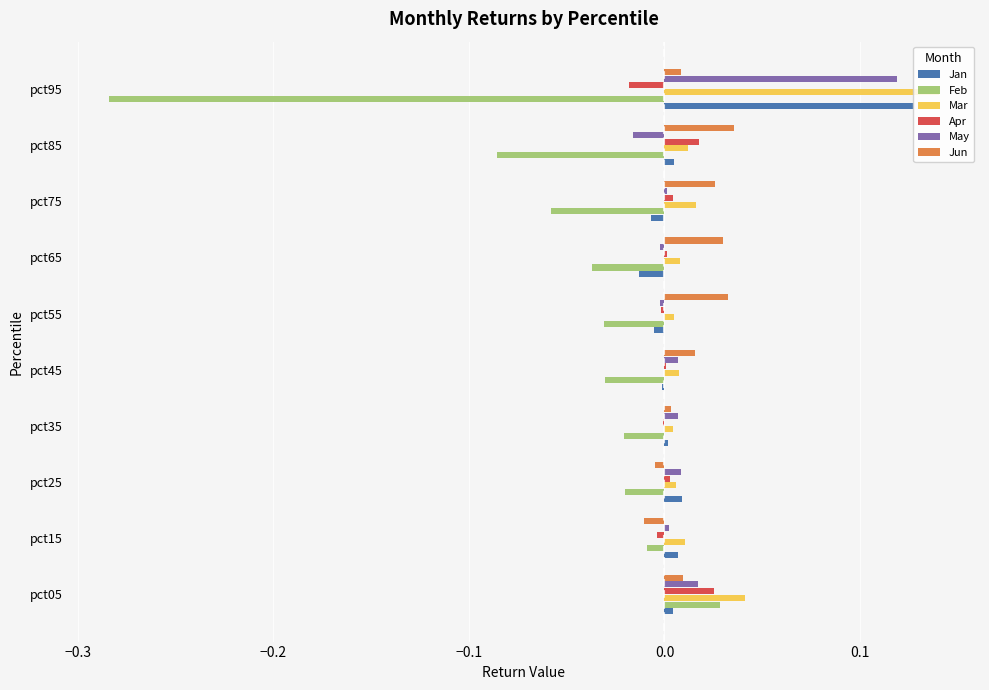

True or false: Jan has a value of 0.0 at pct35.

False